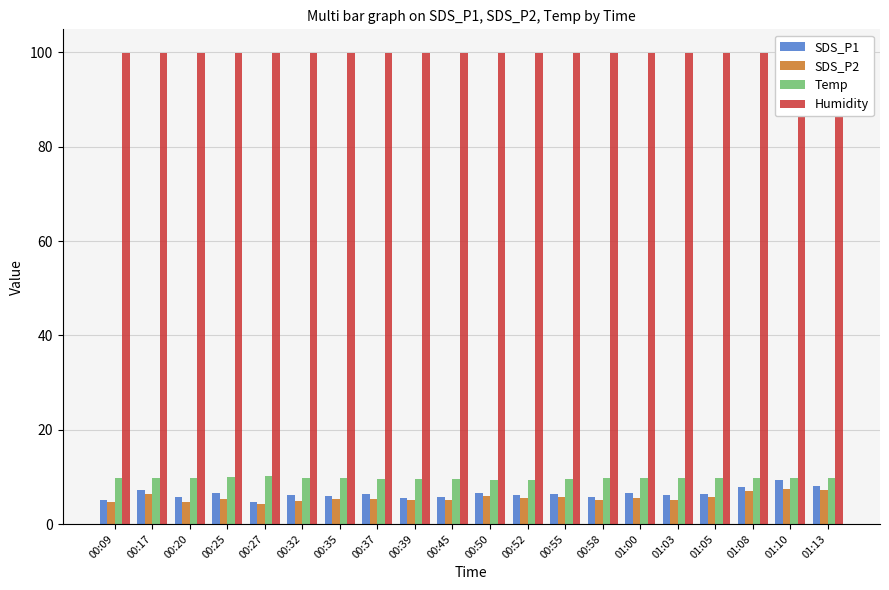

Does the chart contain stacked bars?

No